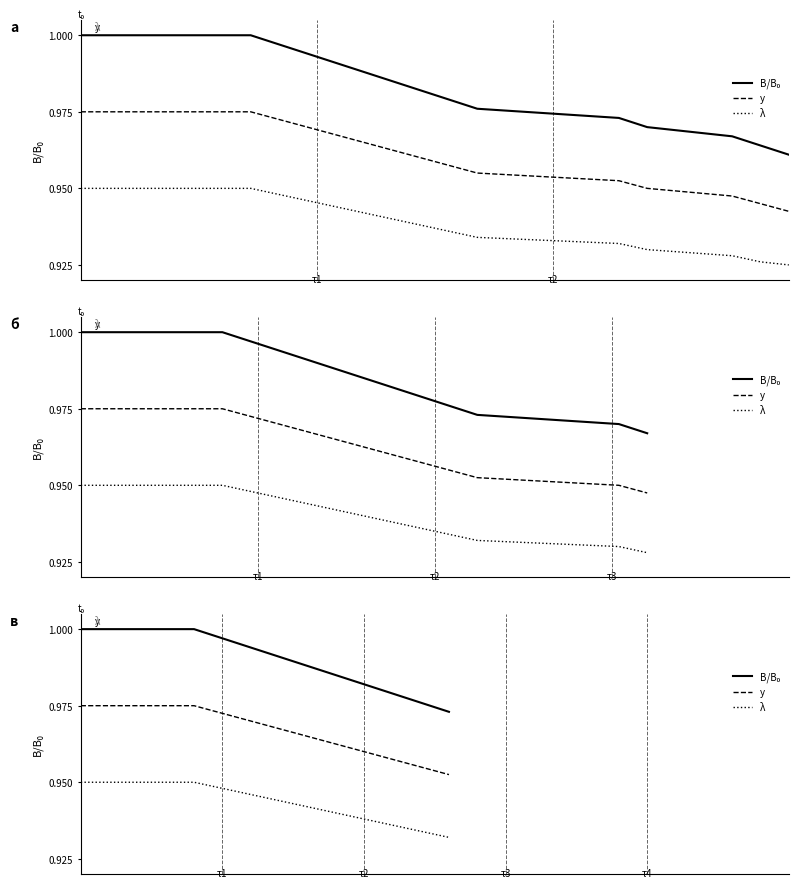

True or false: y and λ intersect in this chart.

False